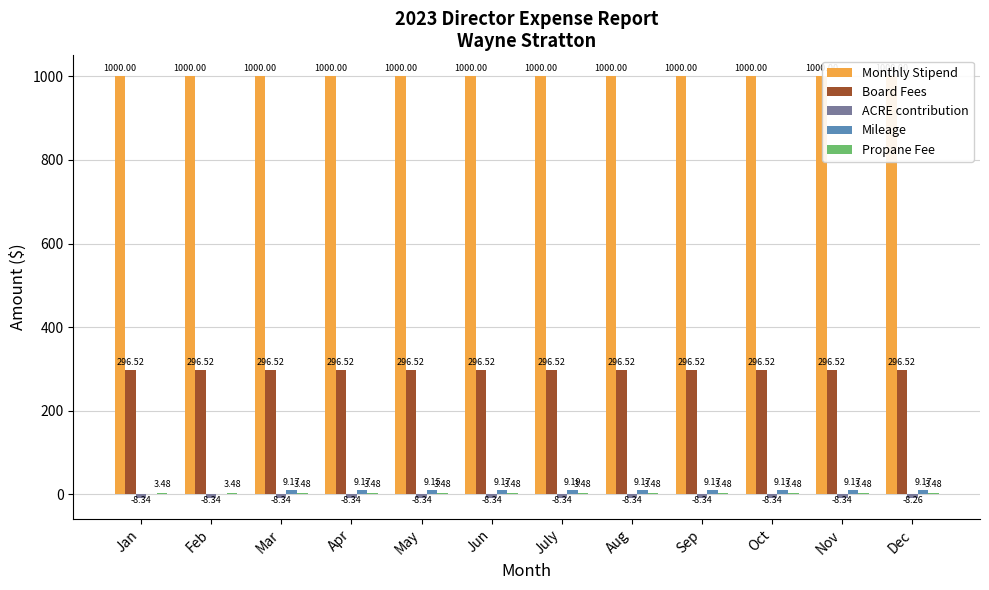

What is the value of the Mileage bar at the 11th from the left?

9.2